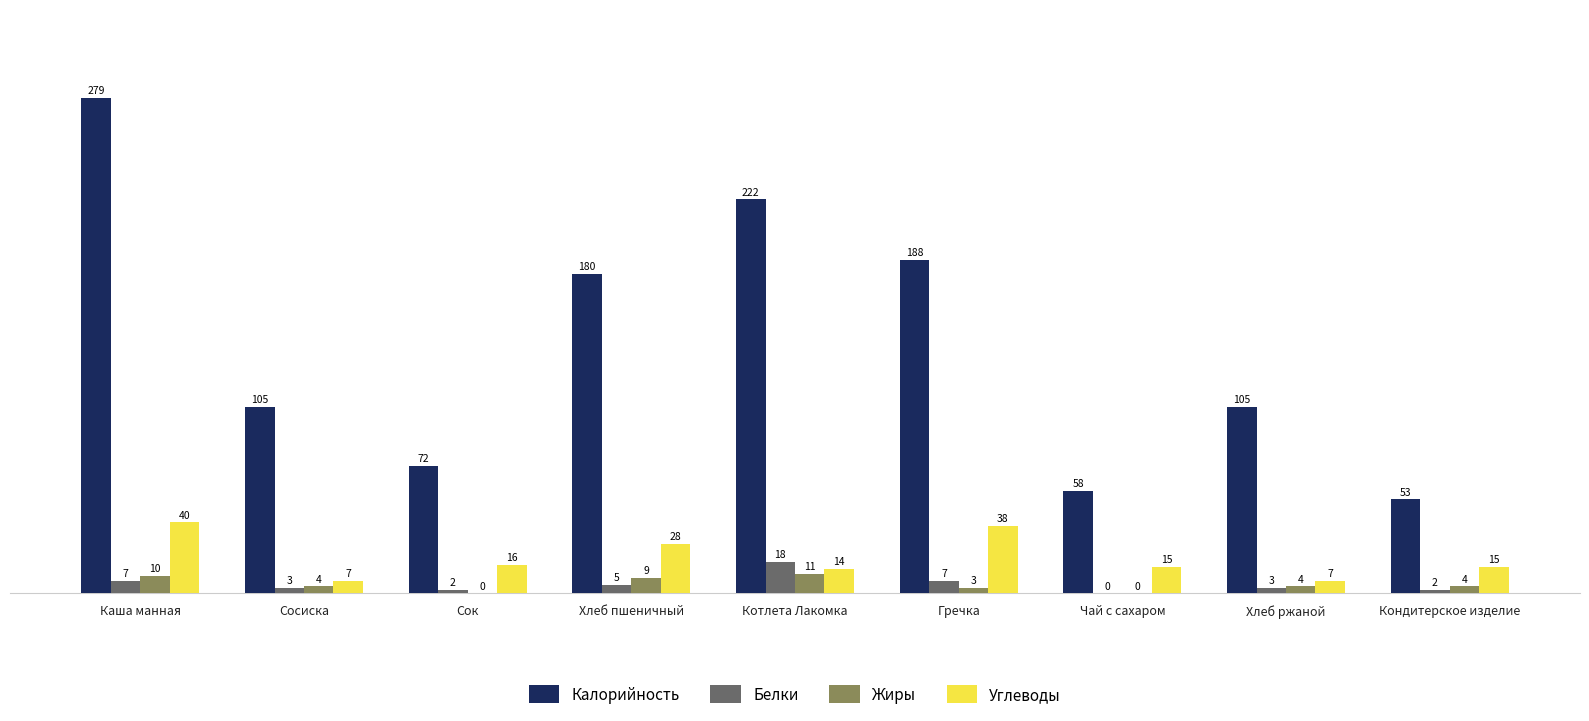

What is the sum of all Жиры values?

45